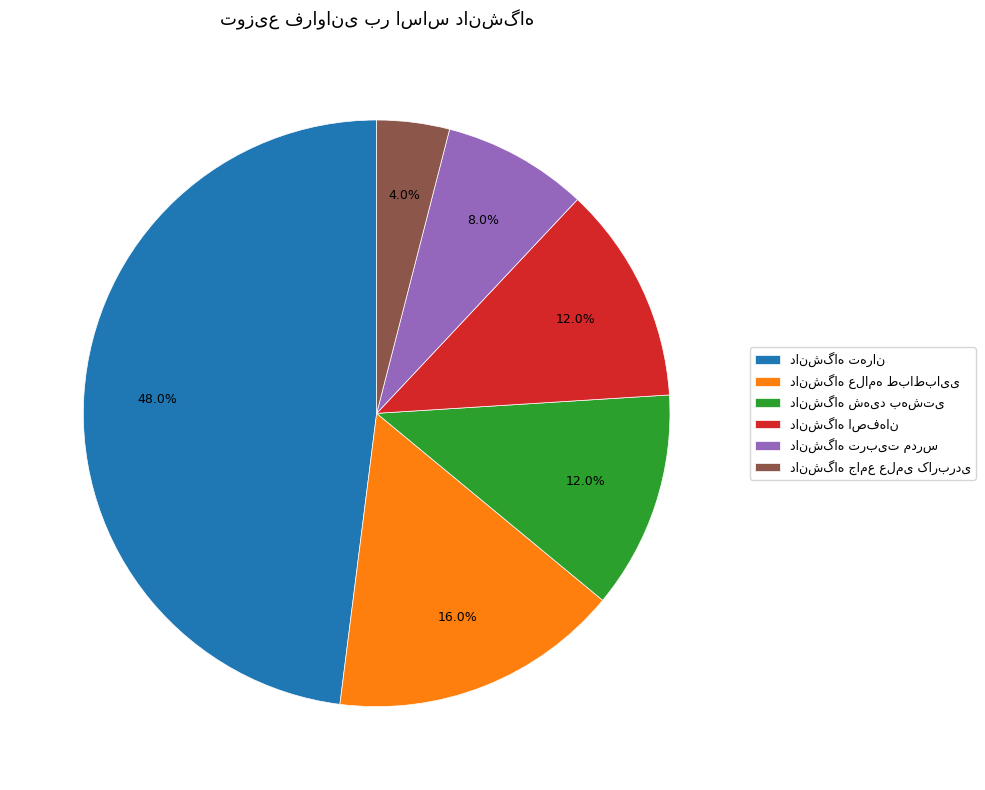

Is there any slice that represents more than half of the pie?

No